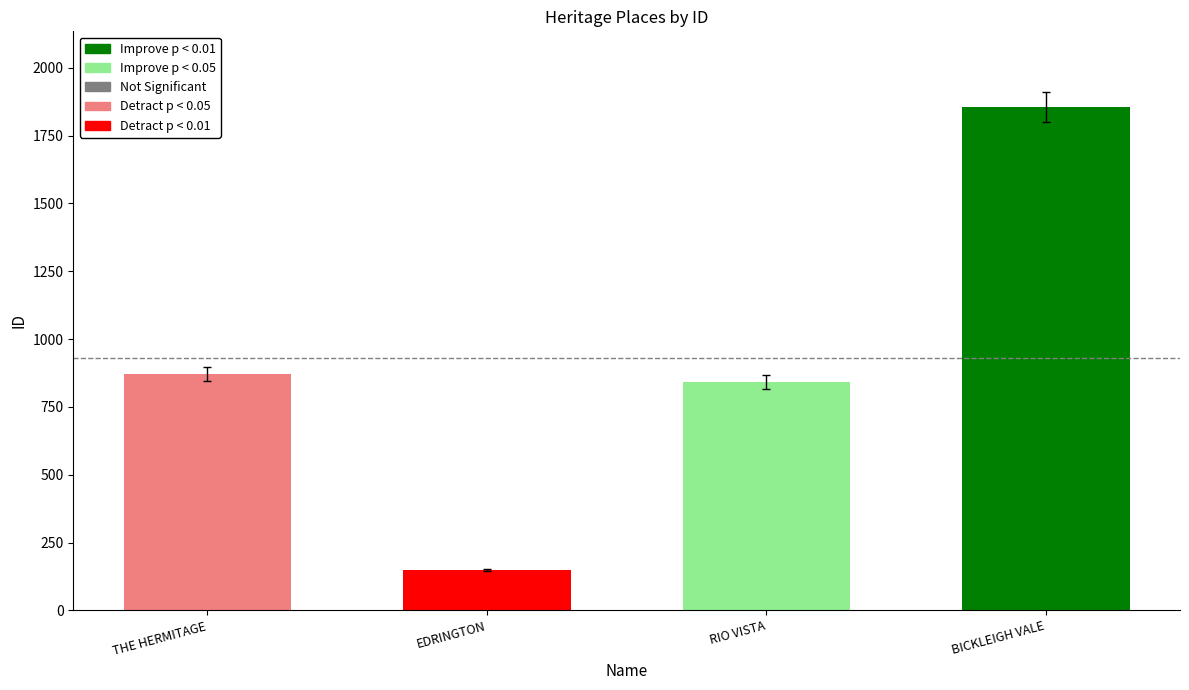

List the labels in order of value, smallest first.

EDRINGTON, RIO VISTA, THE HERMITAGE, BICKLEIGH VALE